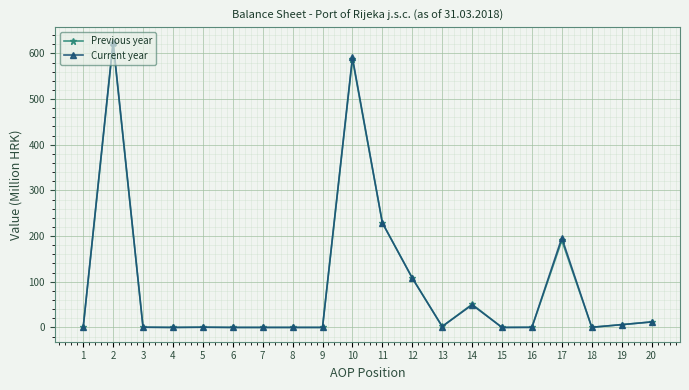

Which series changed the most between 9 and 12?

Previous year